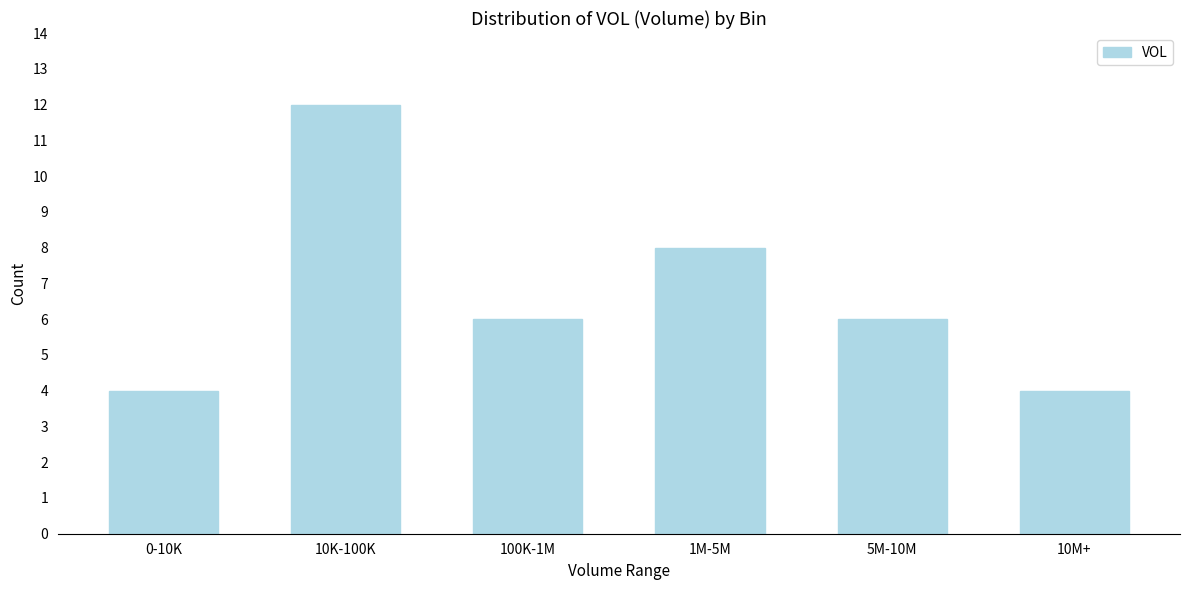

Reading left to right, transcribe all the data shown in this chart.

4	12	6	8	6	4